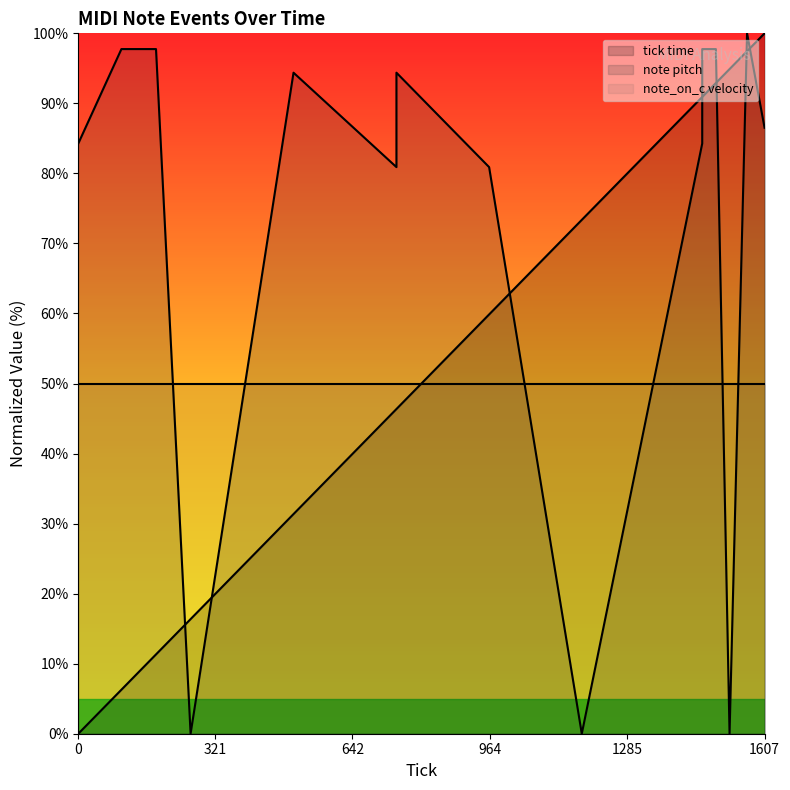

Read the tick time value at 745.

46.4